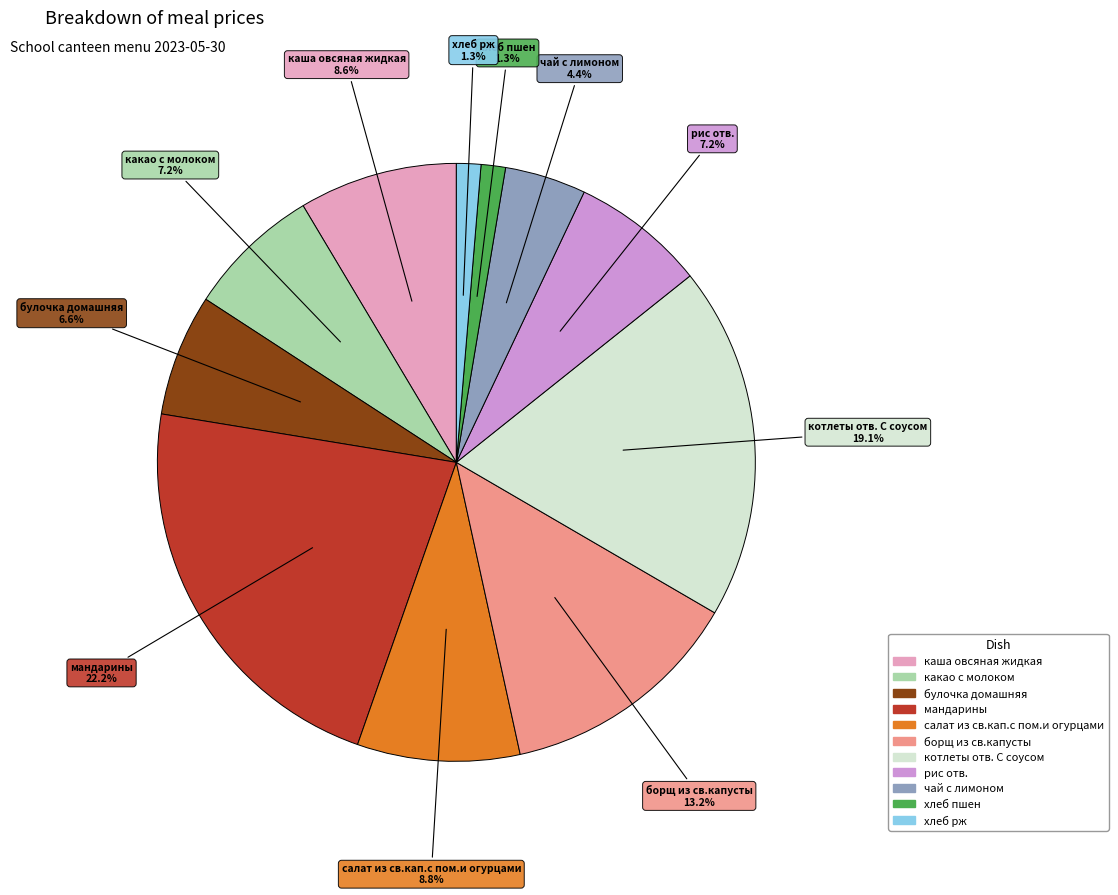

True or false: каша овсяная жидкая accounts for 9% of the total.

True